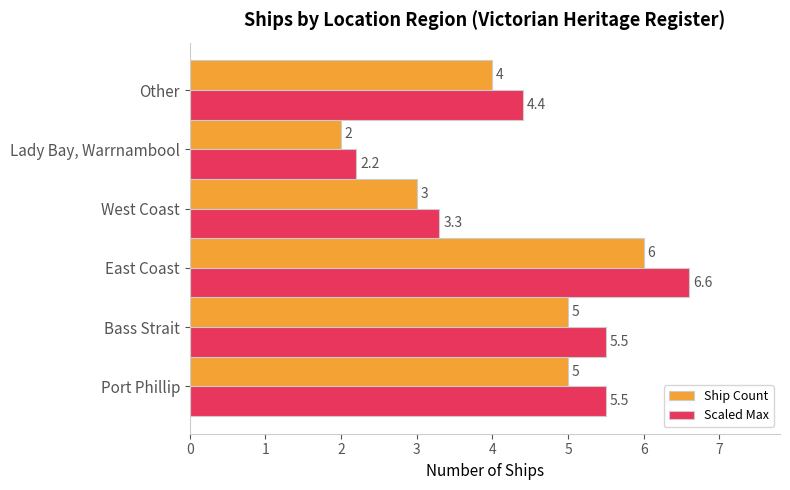

At which category is the sum across all series the highest?

East Coast